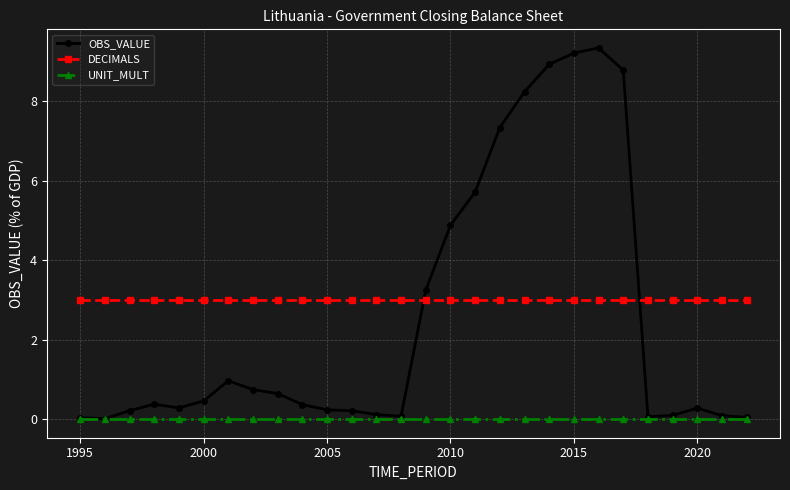

What are all the series names shown in the legend?

OBS_VALUE, DECIMALS, UNIT_MULT